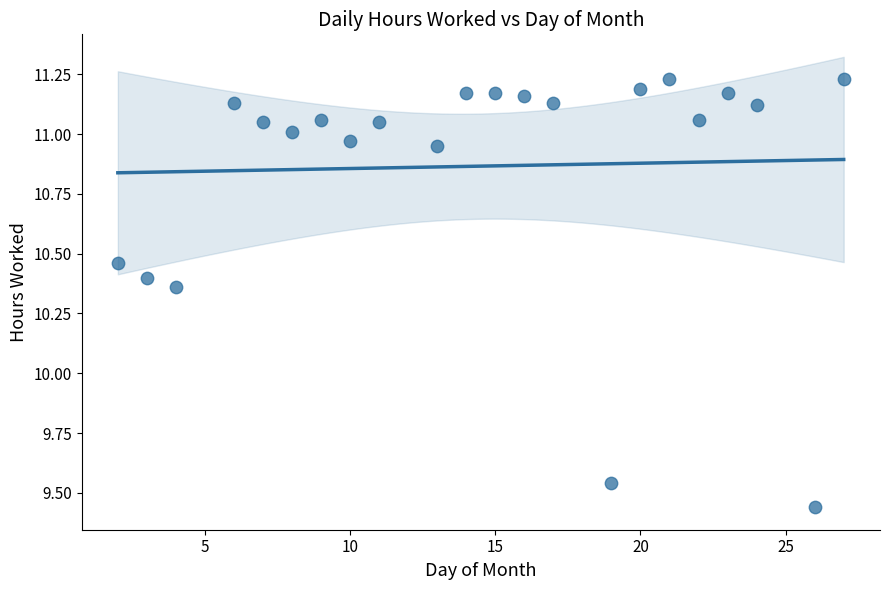

What is the range of X values (max minus min)?

25.0